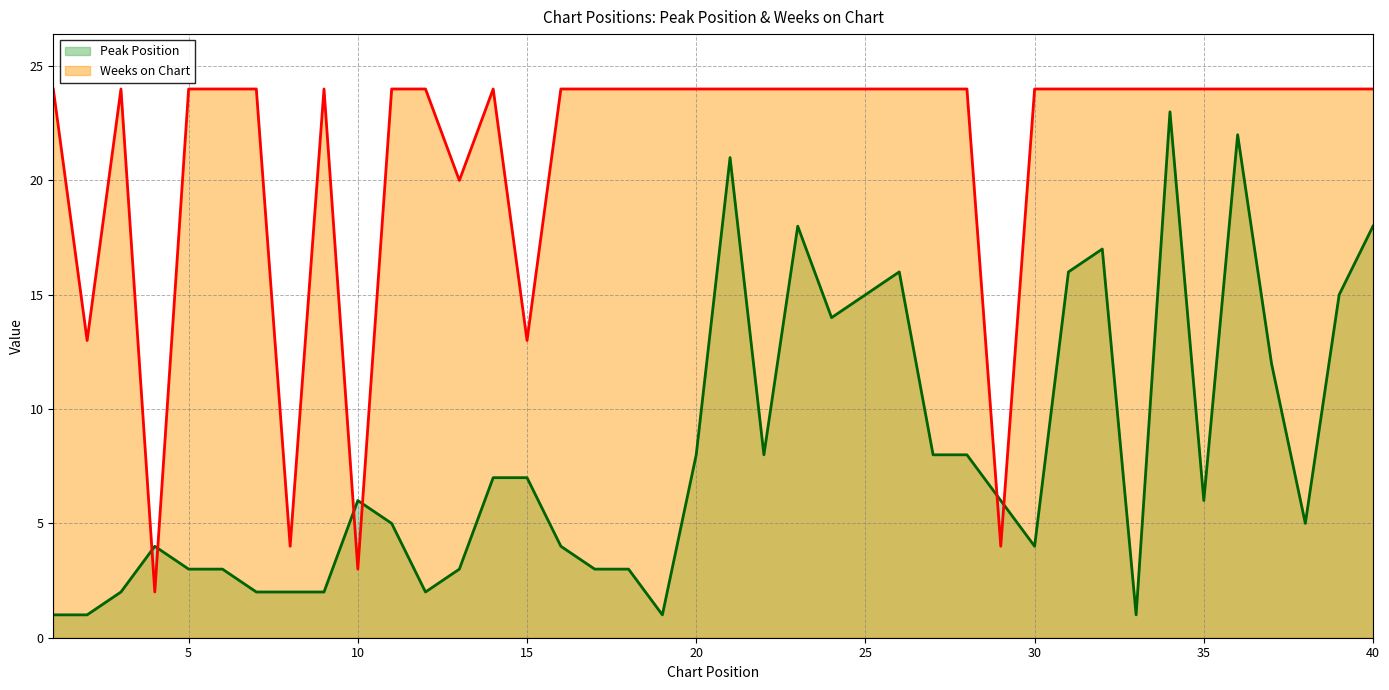

Reading left to right, extract all data points from this chart.

Peak Position: 1	1	2	4	3	3	2	2	2	6	5	2	3	7	7	4	3	3	1	8	21	8	18	14	15	16	8	8	6	4	16	17	1	23	6	22	12	5	15	18
Weeks on Chart: 24	13	24	2	24	24	24	4	24	3	24	24	20	24	13	24	24	24	24	24	24	24	24	24	24	24	24	24	4	24	24	24	24	24	24	24	24	24	24	24